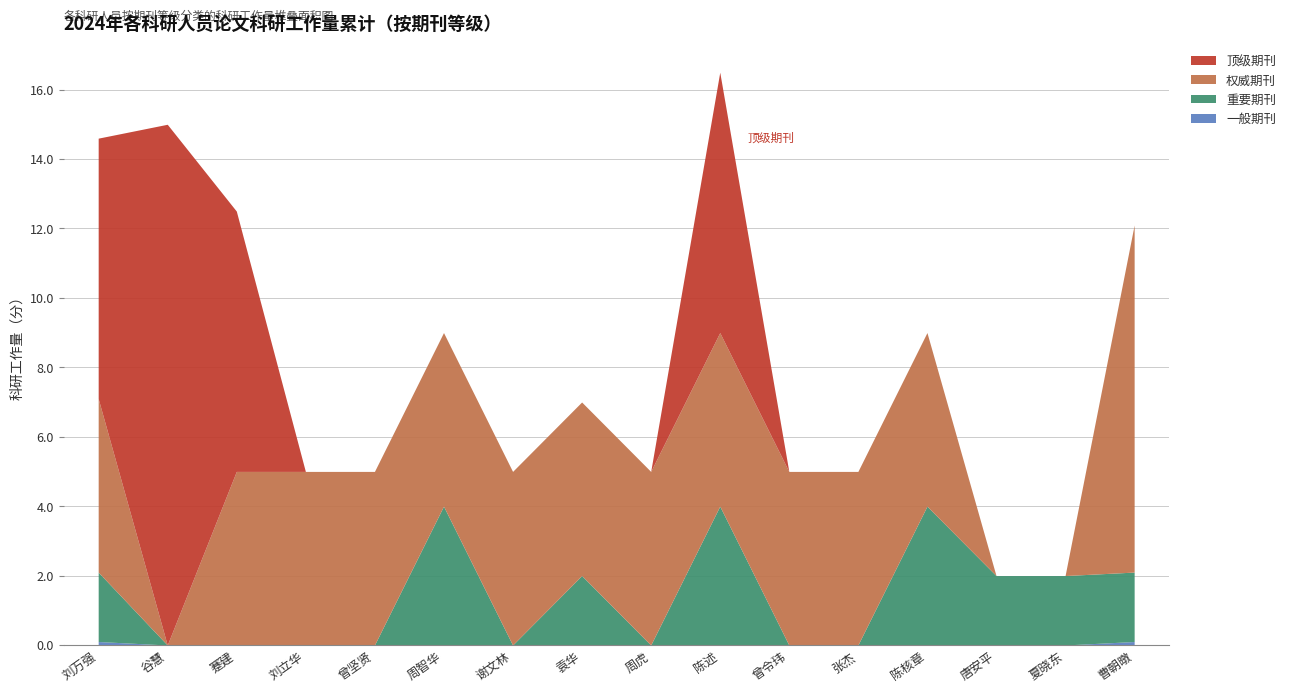

At which category is the sum across all series the highest?

陈述